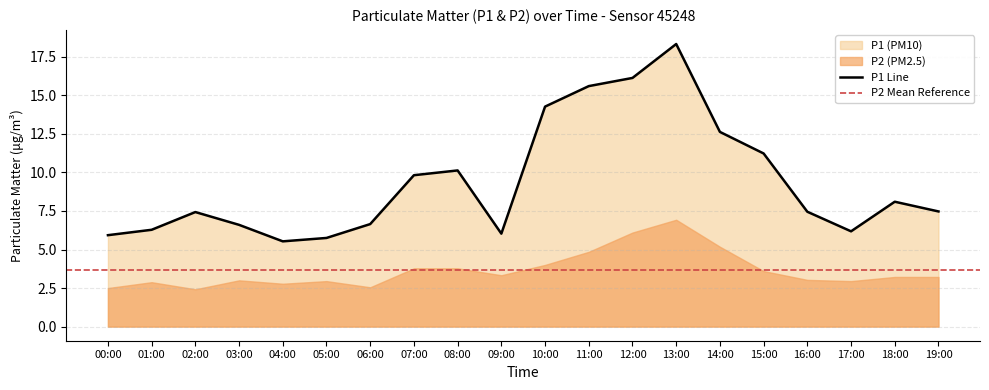

What is the change in value from 02:00 to 17:00?

-1.2